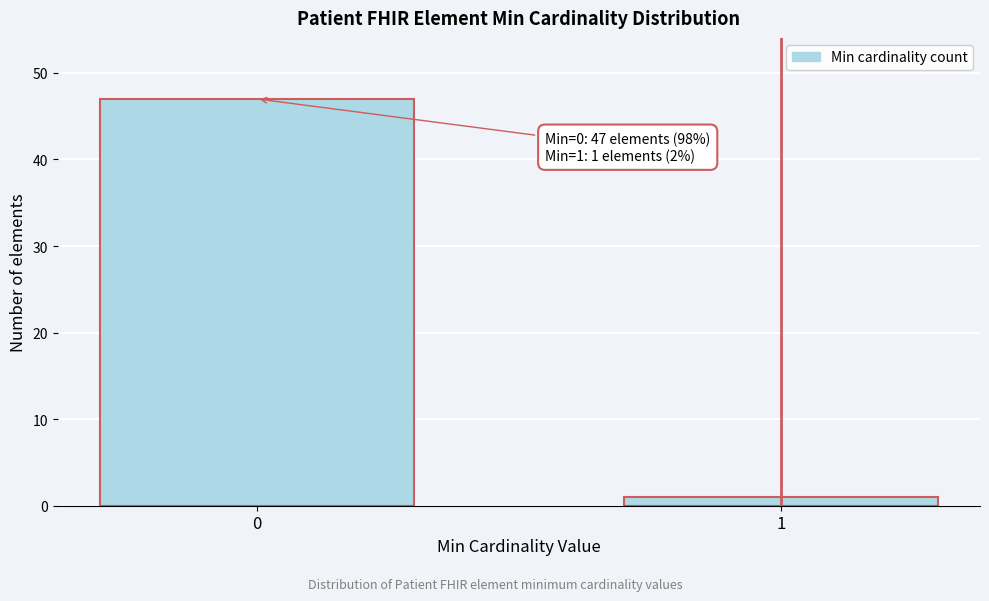

Reading right to left, list all the values displayed in this chart.

1=1	0=47